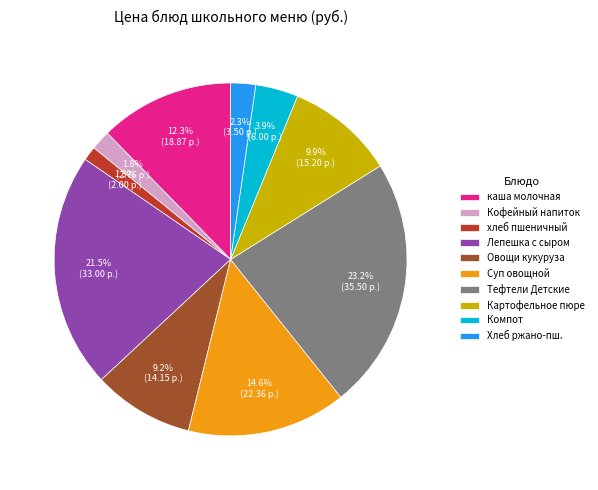

What is the largest slice in the pie chart?

Тефтели Детские